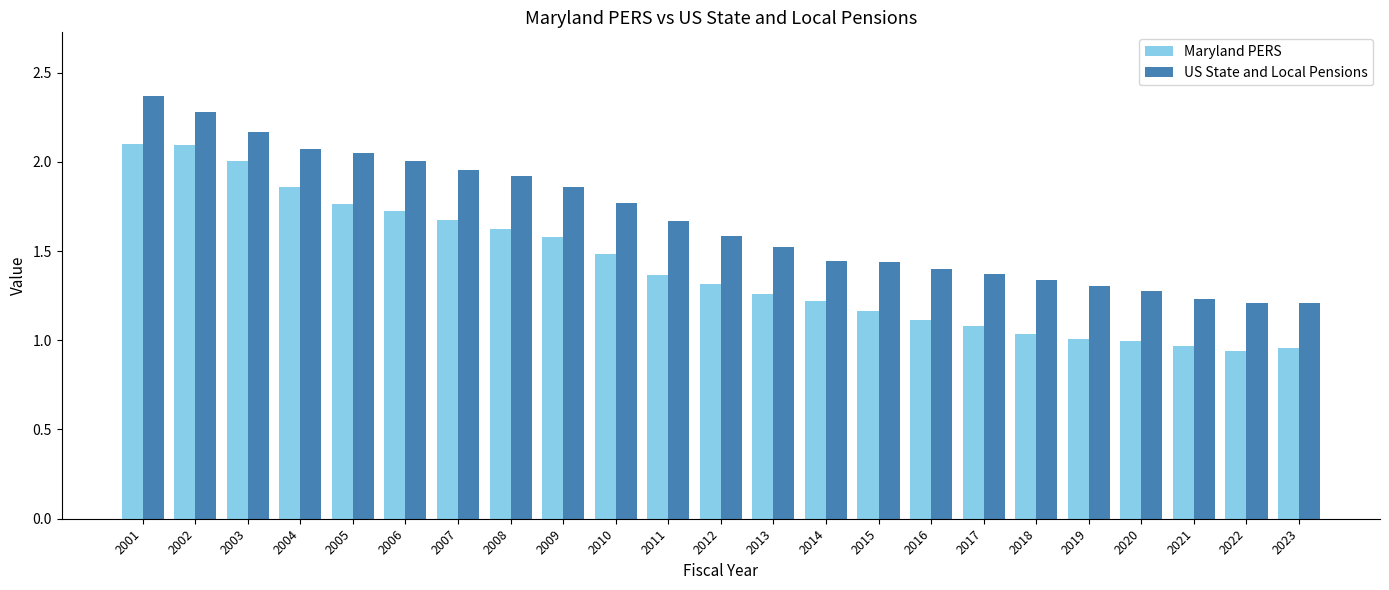

List the series in order of their overall mean, lowest first.

Maryland PERS, US State and Local Pensions